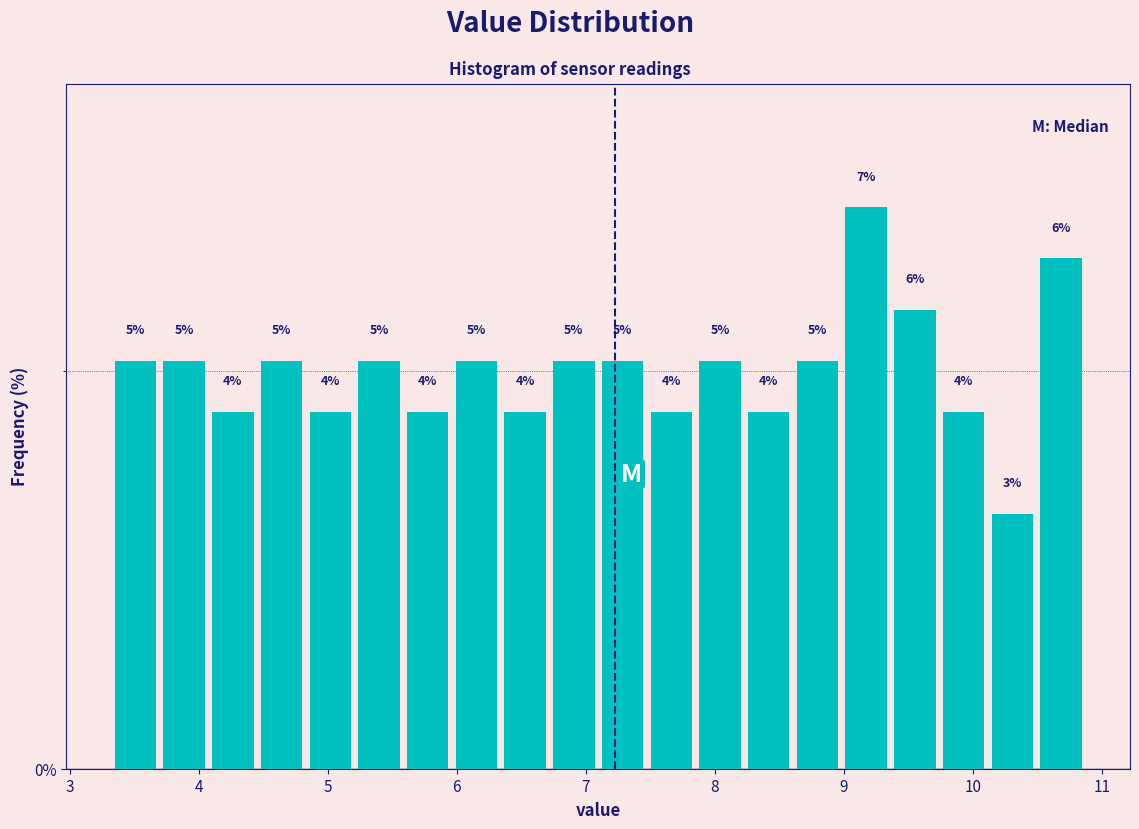

Around what value on the x-axis is the tallest bar? Give the approximate position of its centre, as read against the axis.

9.2